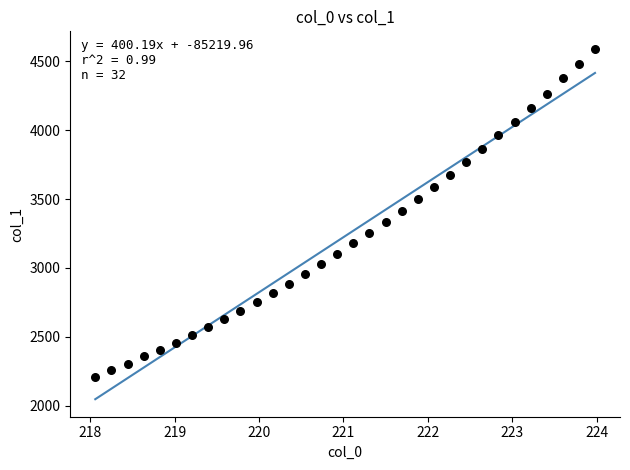

What is the range of X values (max minus min)?

5.9